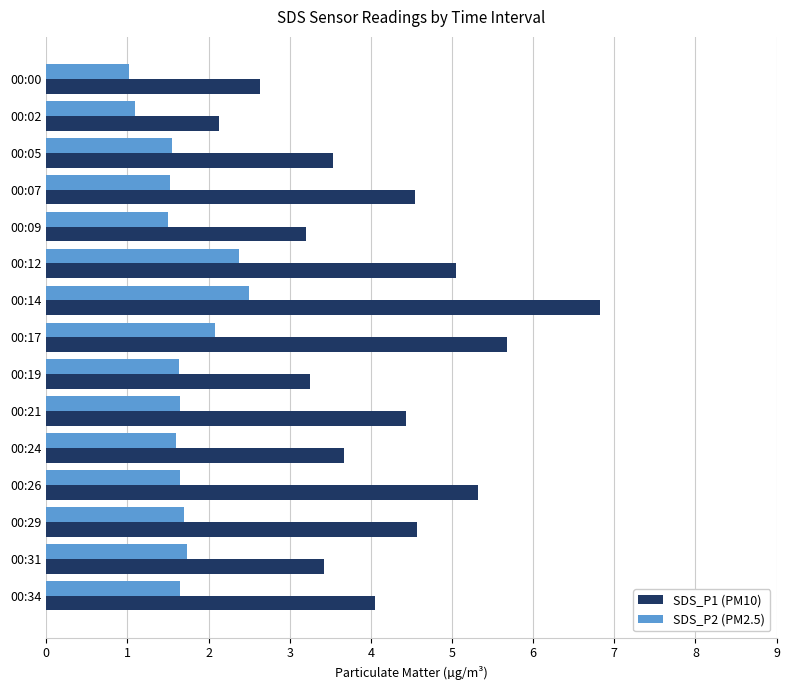

Rank the series by their maximum value, from lowest to highest.

SDS_P2 (PM2.5), SDS_P1 (PM10)